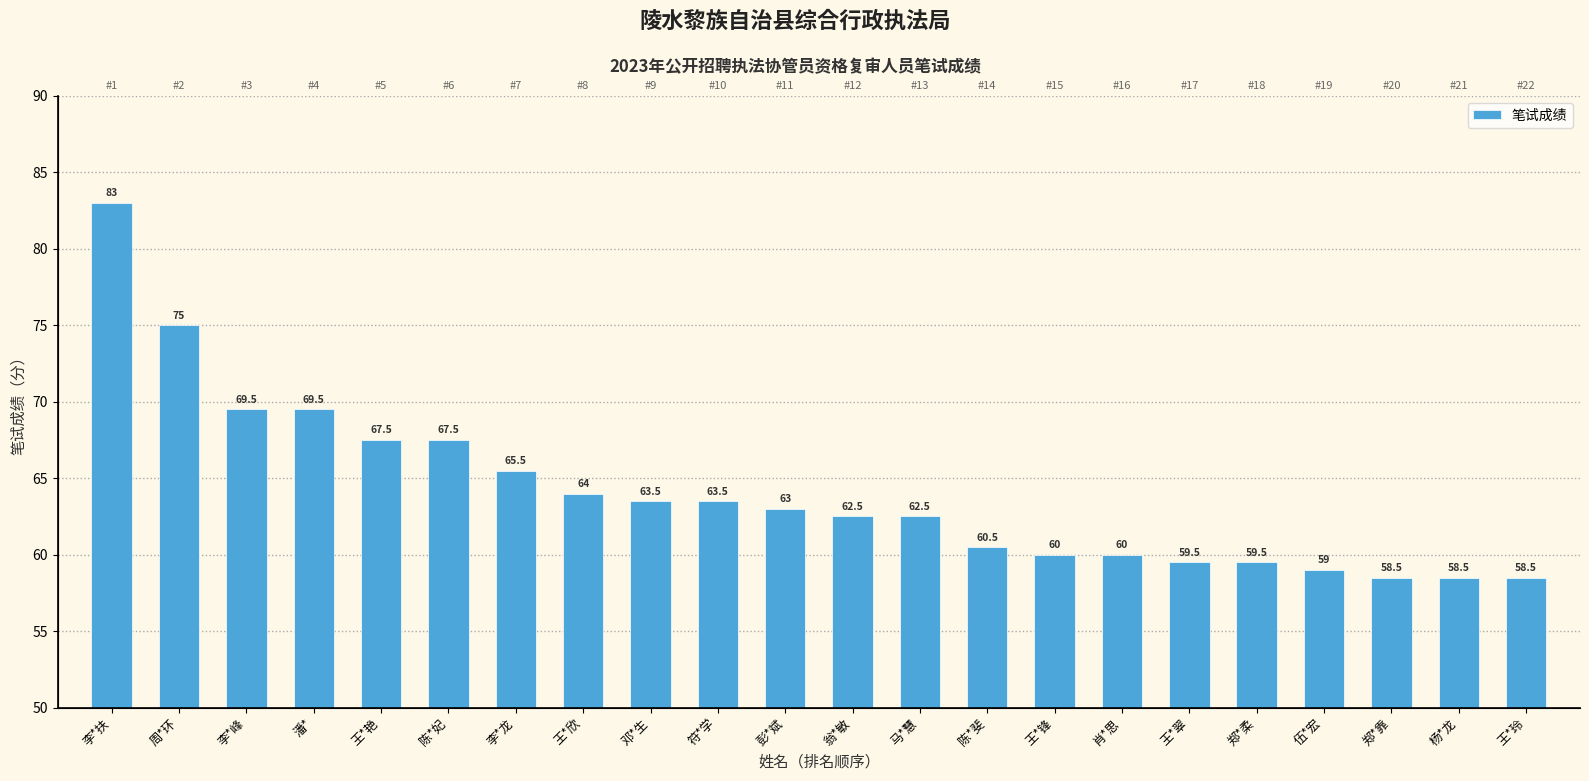

How many bars are there in total?

22